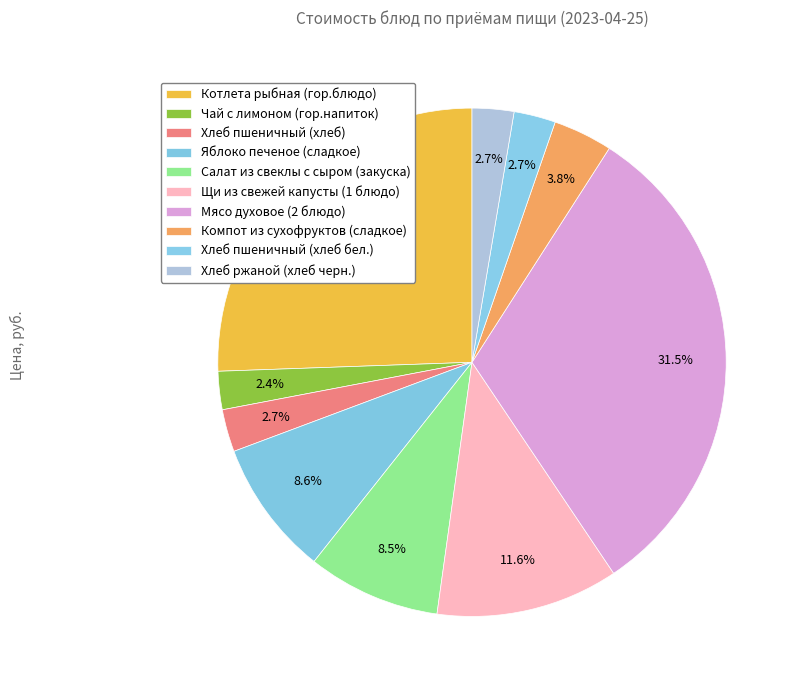

How many slices are in this pie chart?

10